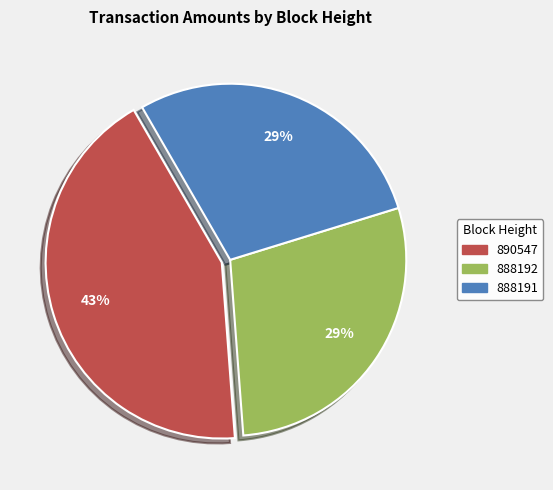

Does 888191 represent more than half of the total?

No